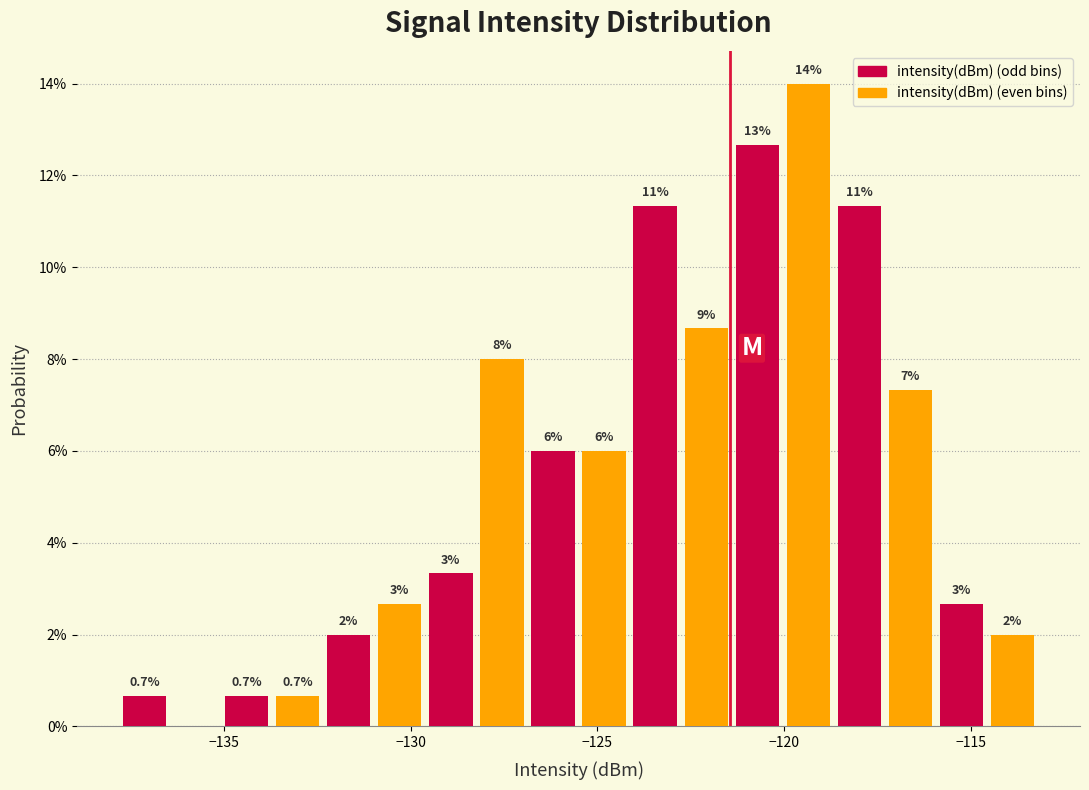

Around what value on the x-axis is the tallest bar? Give the approximate position of its centre, as read against the axis.

-119.5